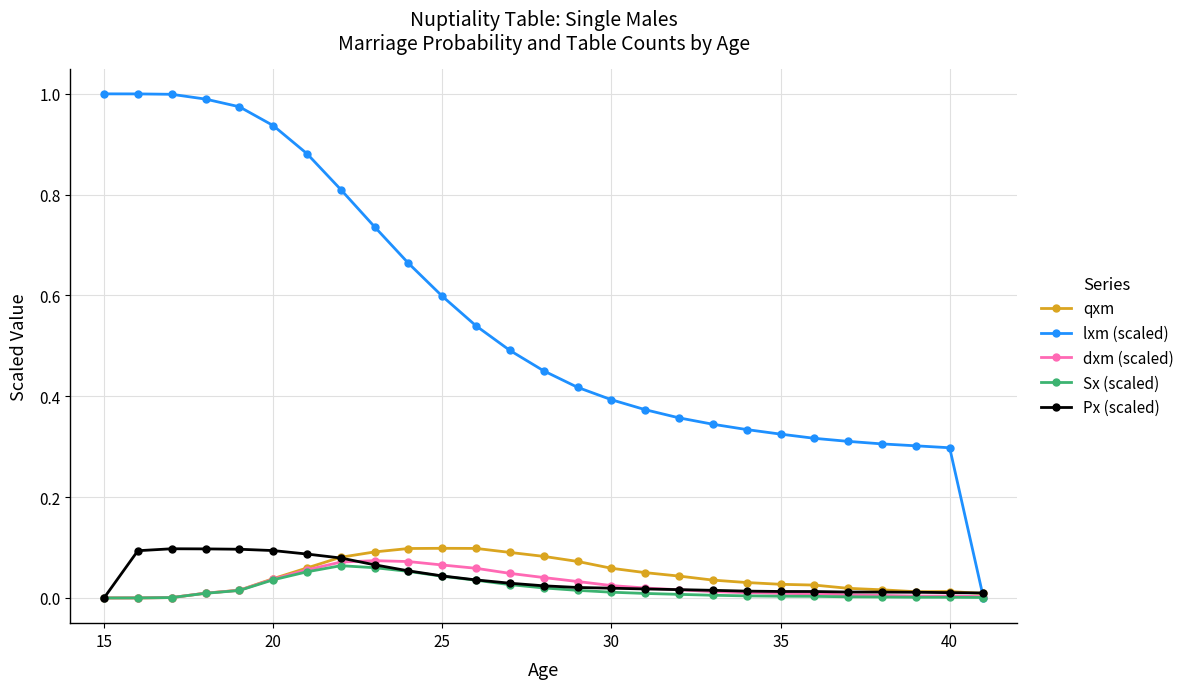

True or false: Px (scaled) and lxm (scaled) intersect in this chart.

True